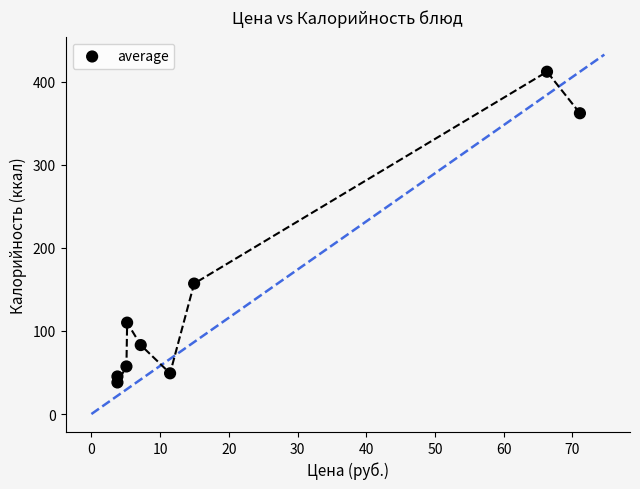

What Y value in the scatter plot is closest to 225?

157.0